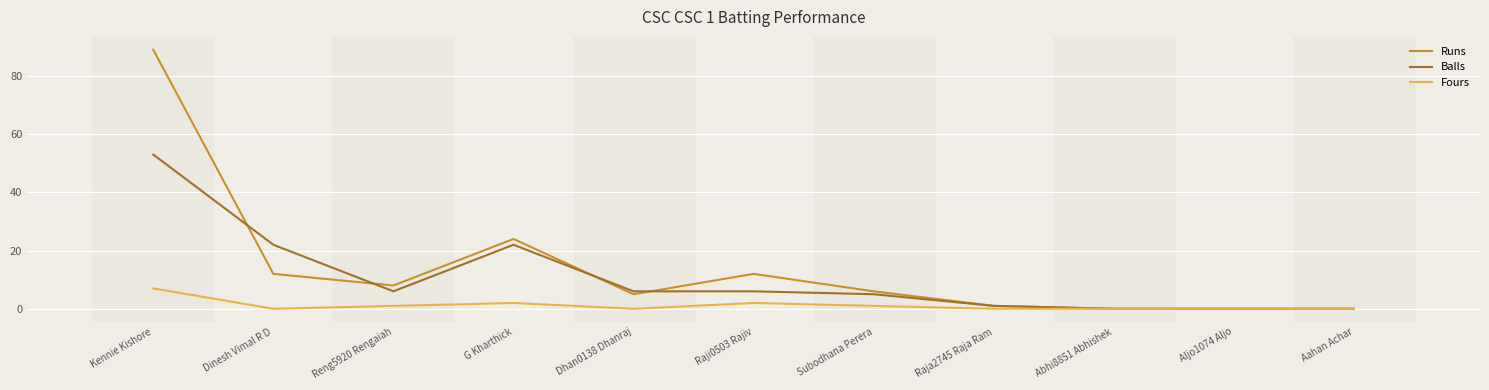

Is it true that Runs equals 8 at G Kharthick?

False